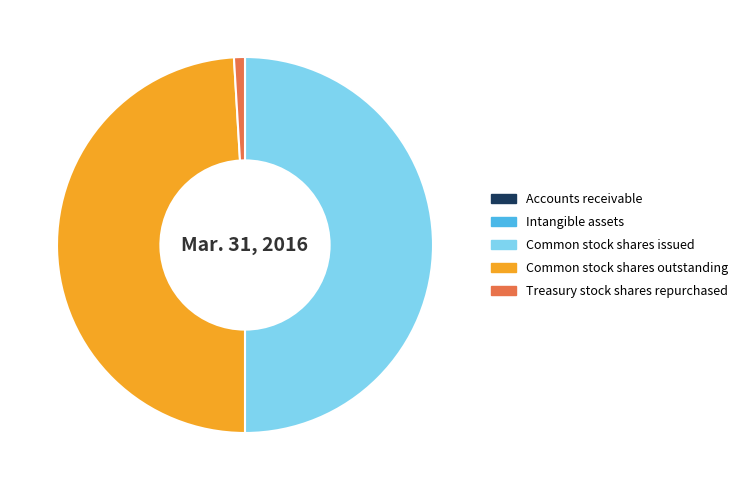

Is Common stock shares outstanding the majority of the pie?

No